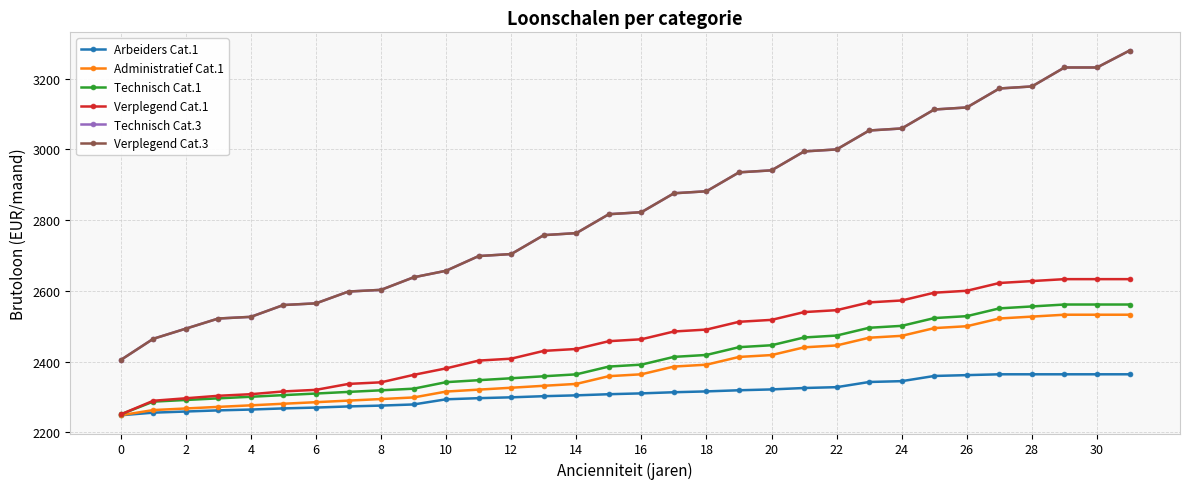

Is this an area chart (filled region under the line)?

No